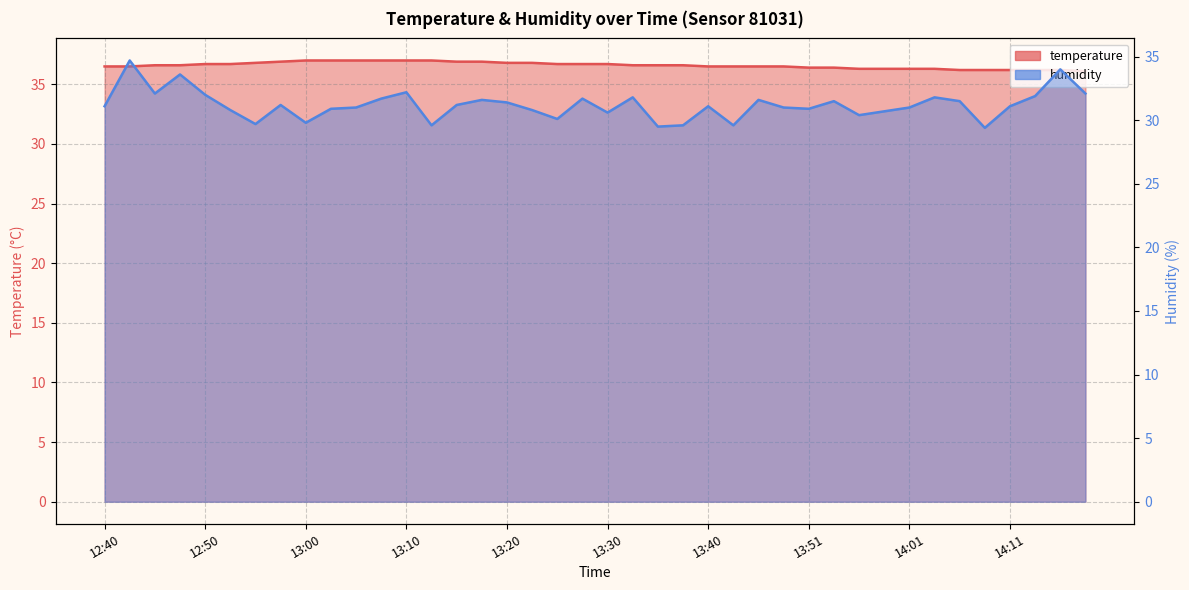

The value of humidity at 13:51 is 30.9. True or false?

True